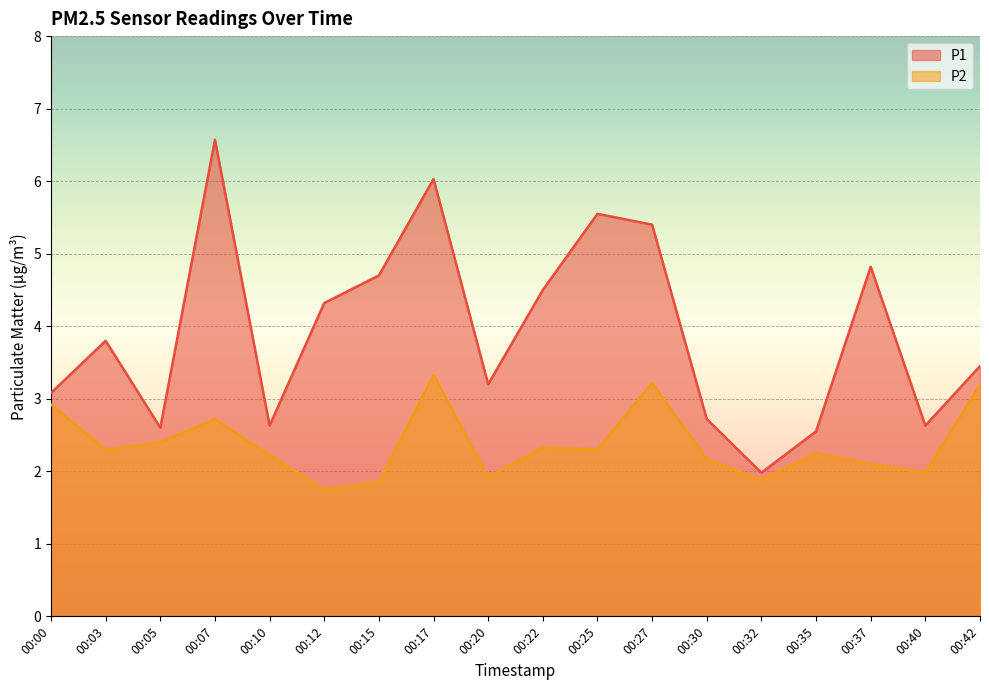

What is the maximum value for P2?

3.3